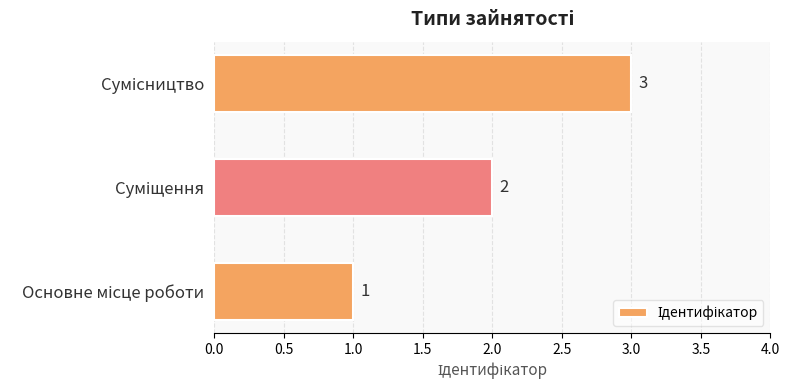

What is the greatest value displayed?

3